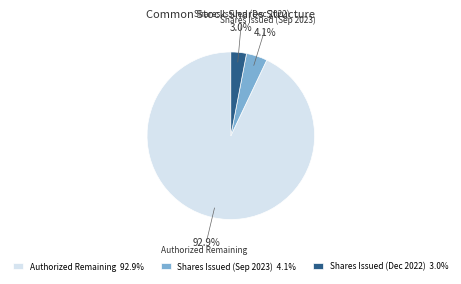

Is there any slice that represents more than half of the pie?

Yes